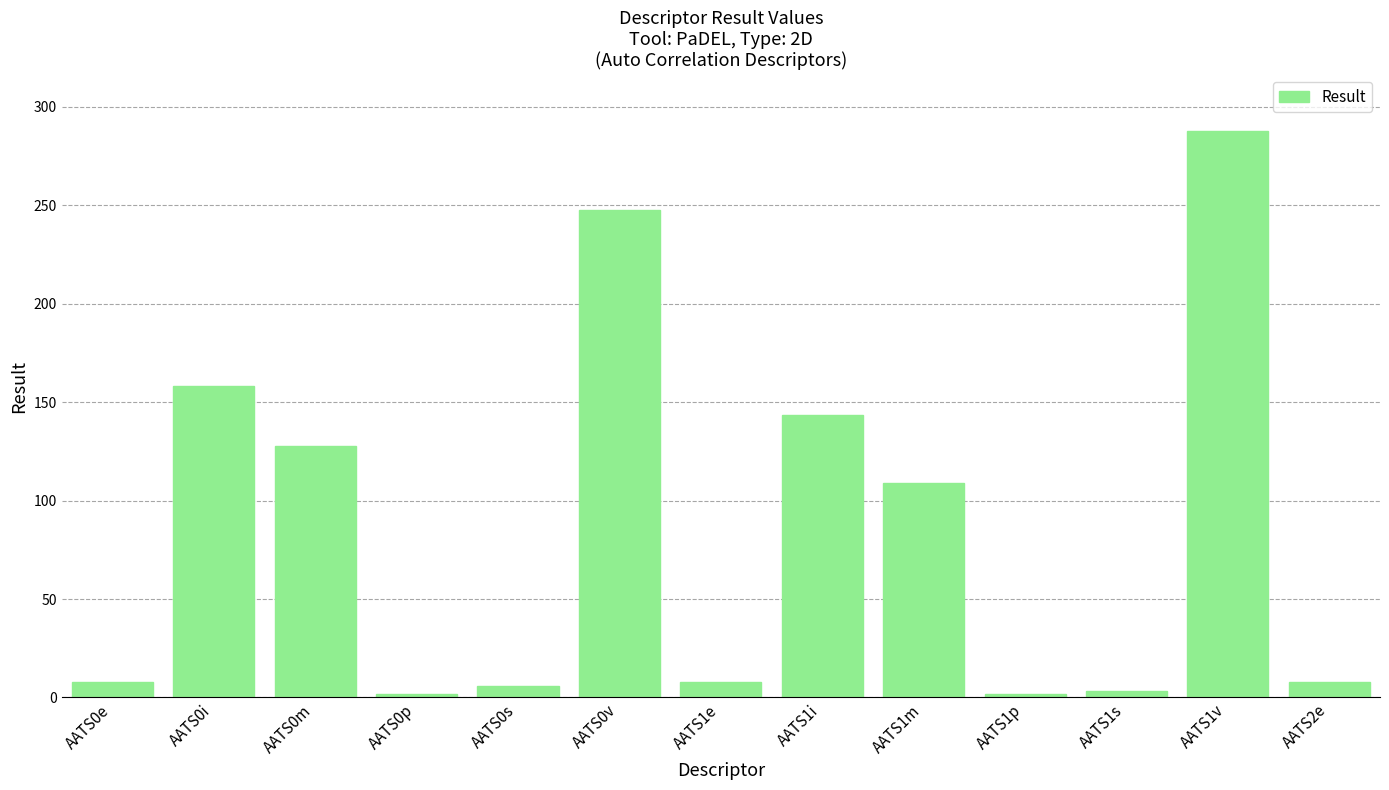

Which has a higher value, AATS1v or AATS1e?

AATS1v